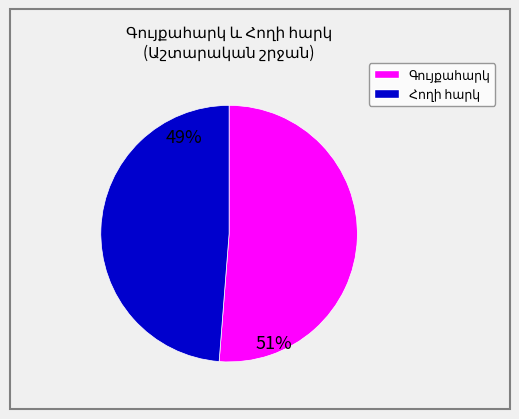

Is there any slice that represents more than half of the pie?

Yes